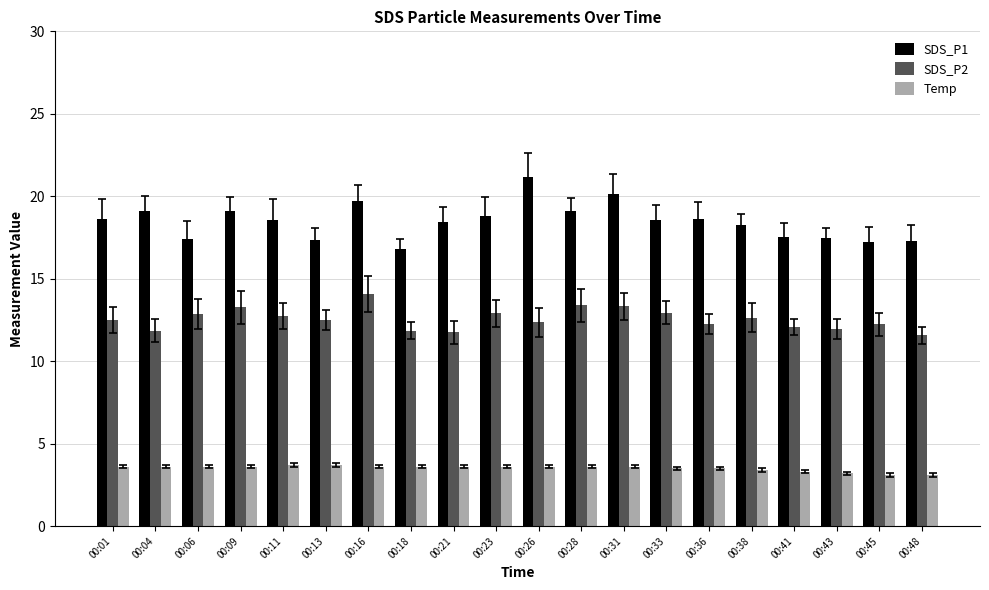

How many Temp values are between 3 and 4?

20